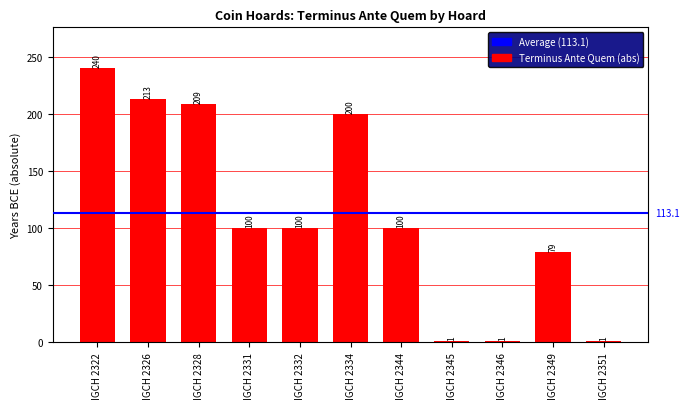

Which label corresponds to the largest value in the chart?

IGCH 2322